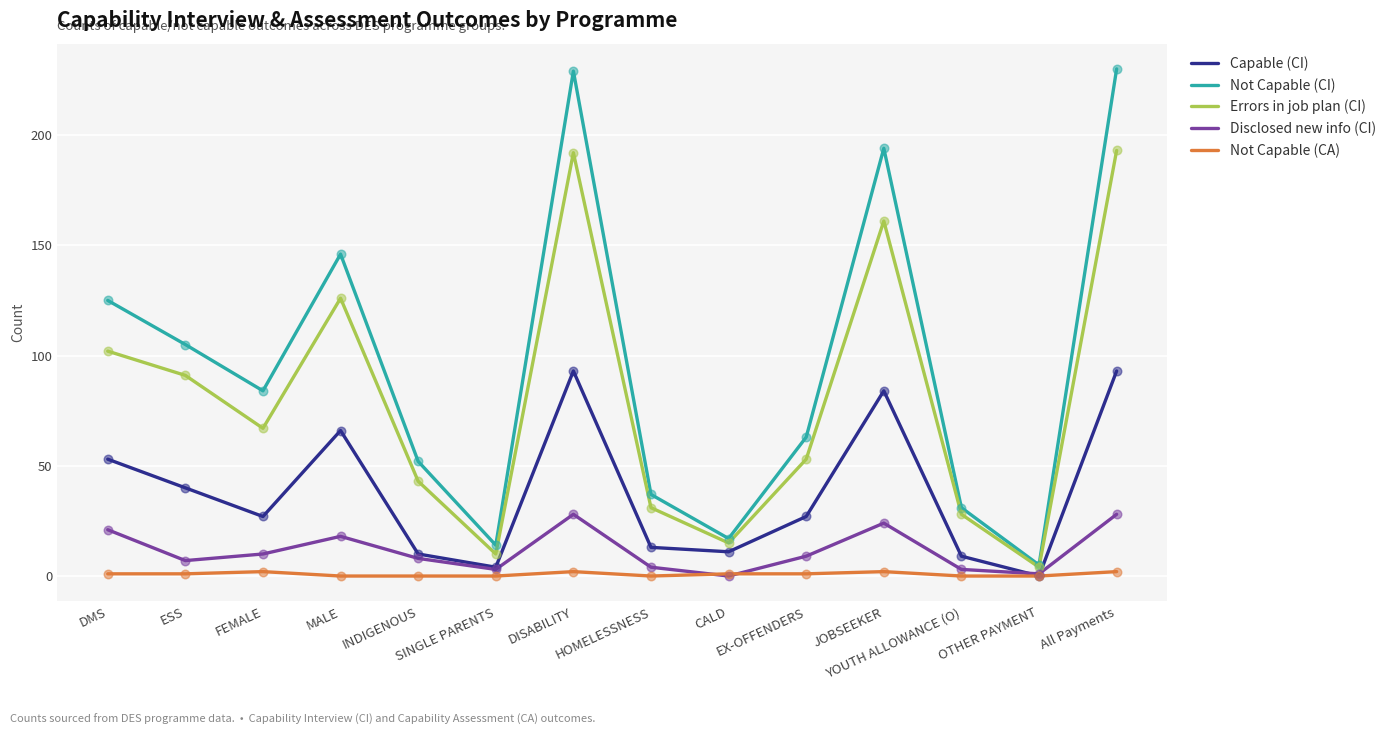

What are all the series names shown in the legend?

Capable (CI), Not Capable (CI), Errors in job plan (CI), Disclosed new info (CI), Not Capable (CA)